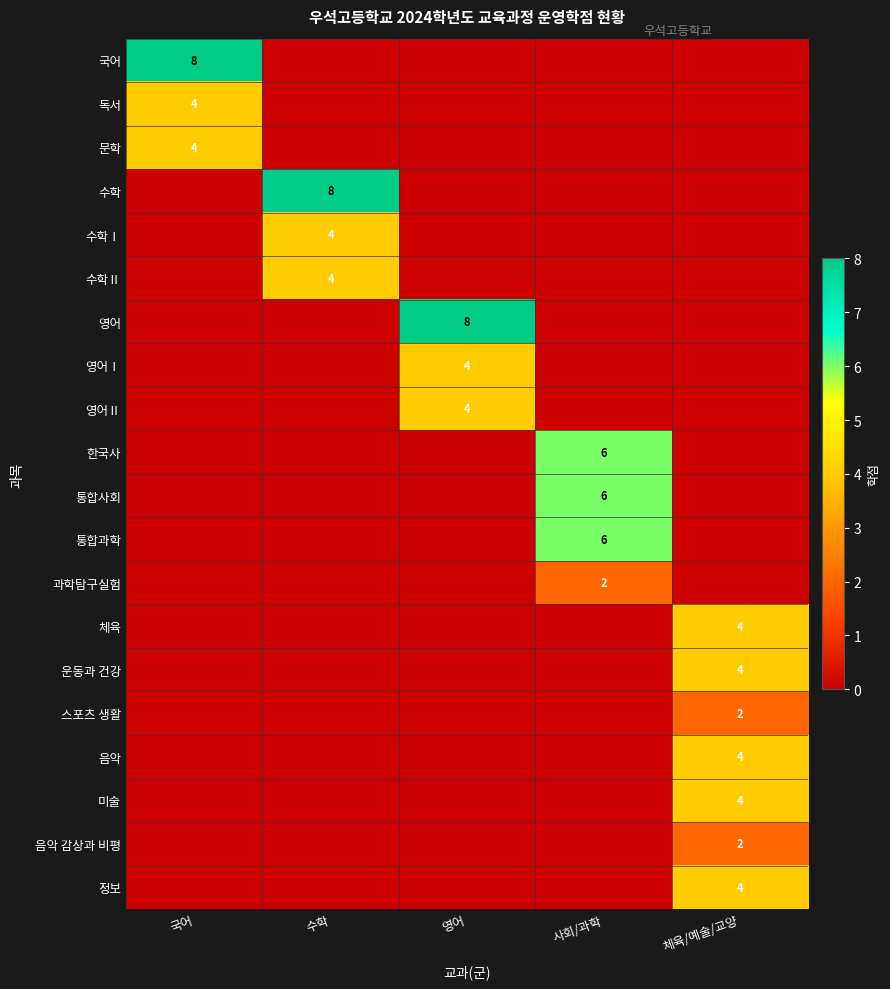

Is it true that 영어 equals 8 at 영어?

True